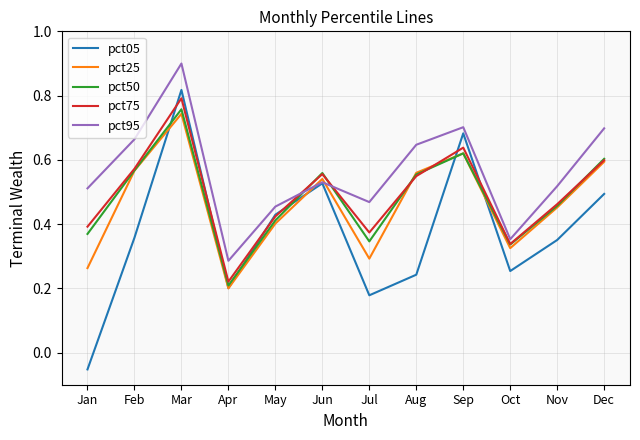

How many interior local valleys does the pct05 series have?

3